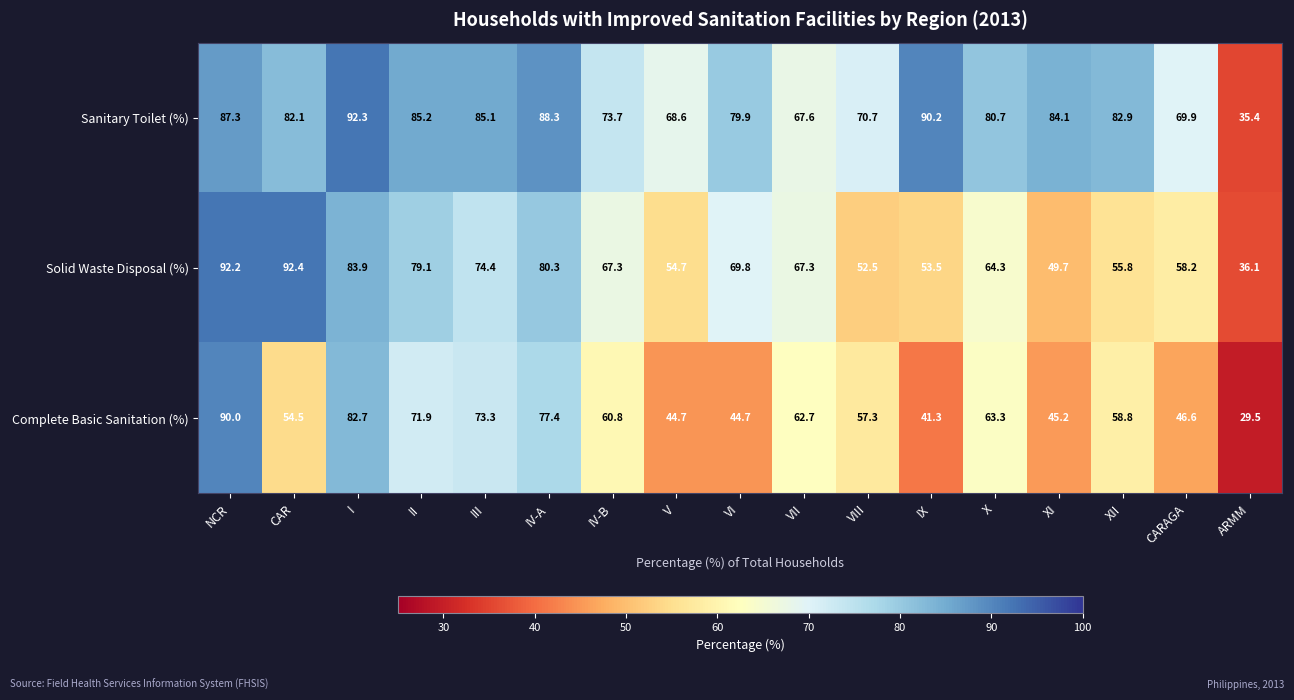

What is the difference between the Solid Waste Disposal (%) values at XI and IV-A?

30.6